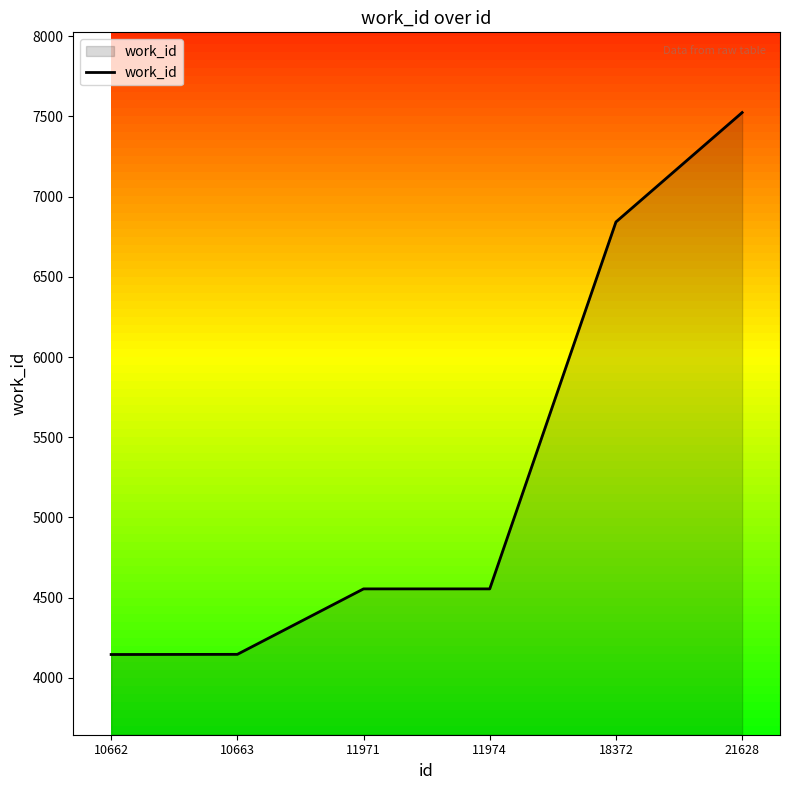

True or false: there are more than 2 points higher than both neighbors.

False